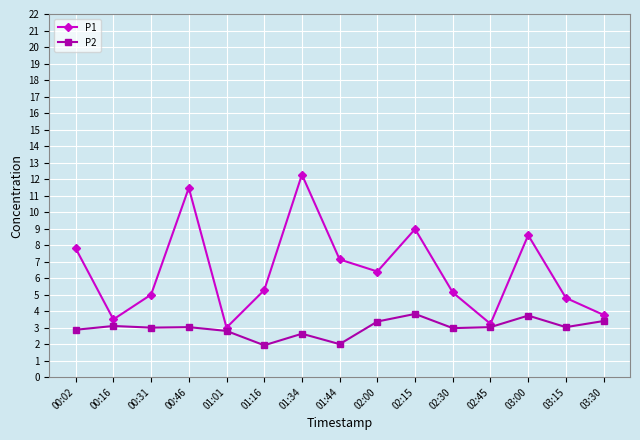

How many series are shown in this chart?

2